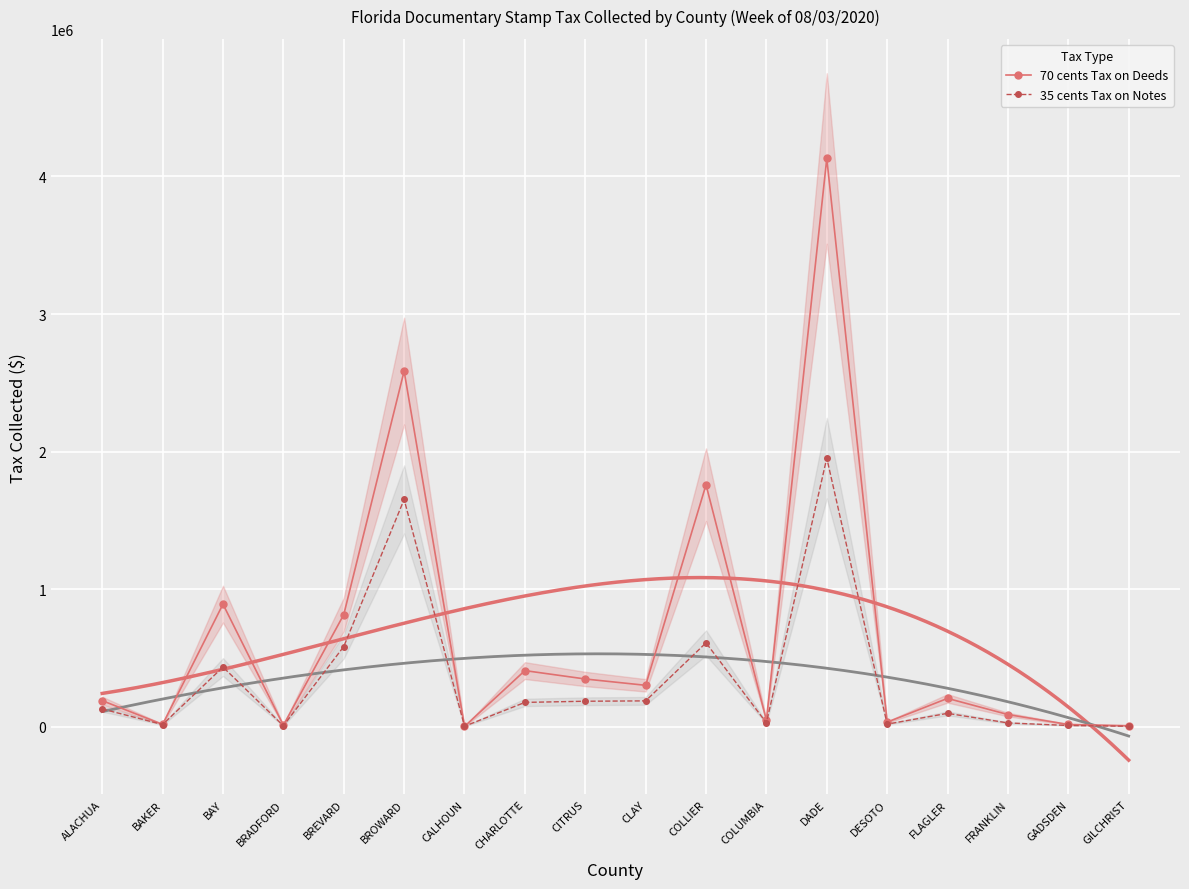

List the series in order of their overall mean, highest first.

70 cents Tax on Deeds, 35 cents Tax on Notes